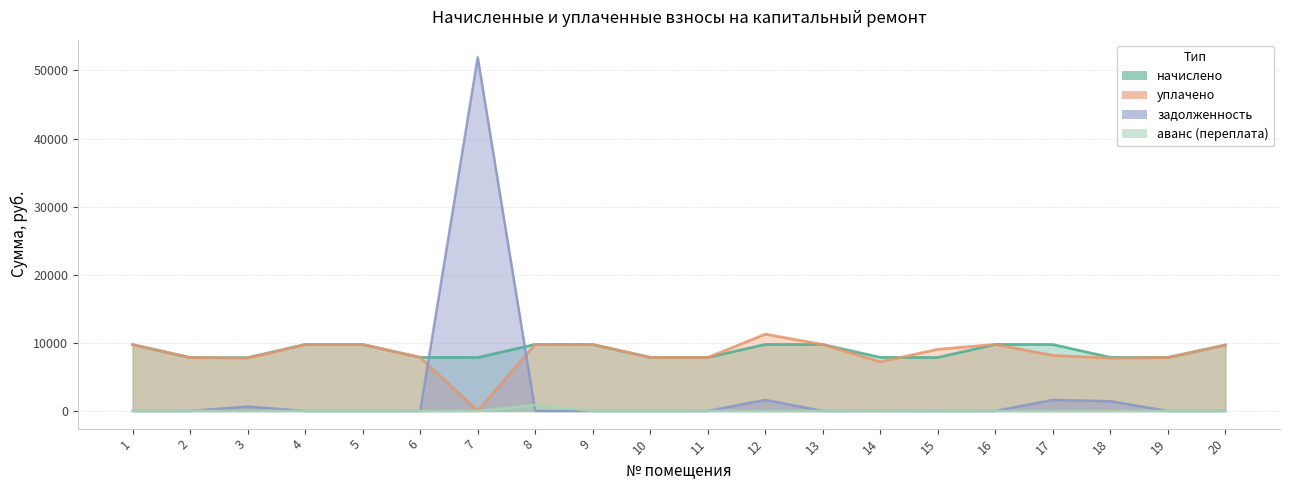

True or false: начислено and аванс intersect in this chart.

False